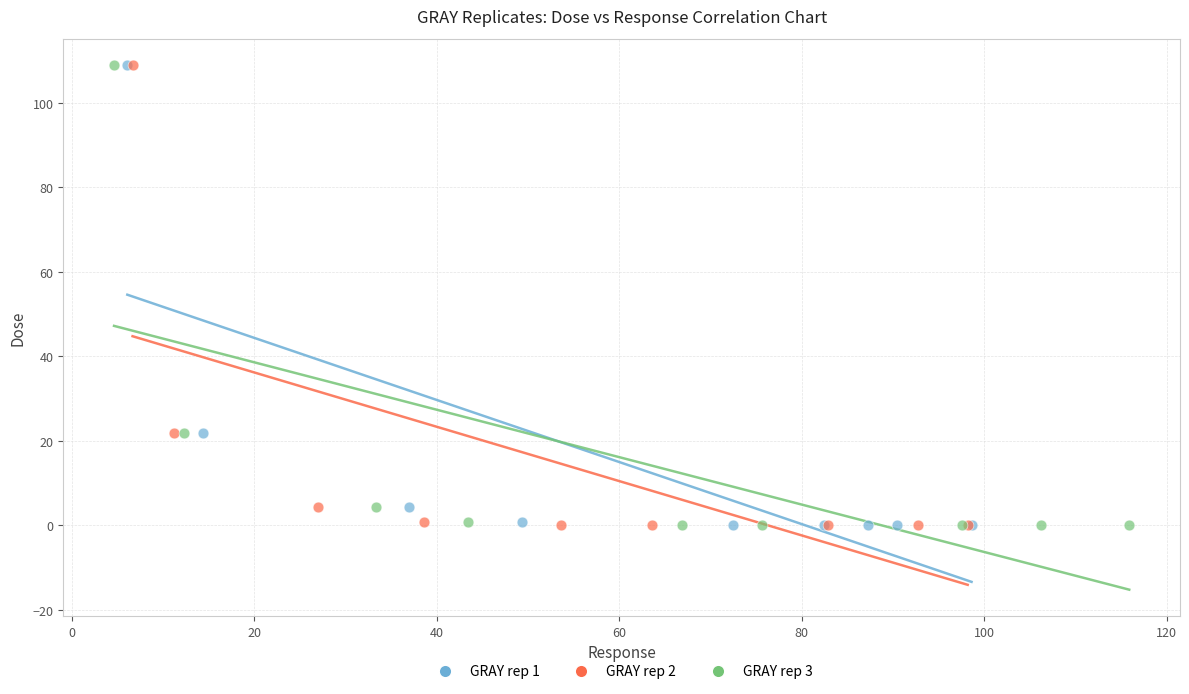

Which series has the largest Y range (max minus min)?

GRAY rep 1